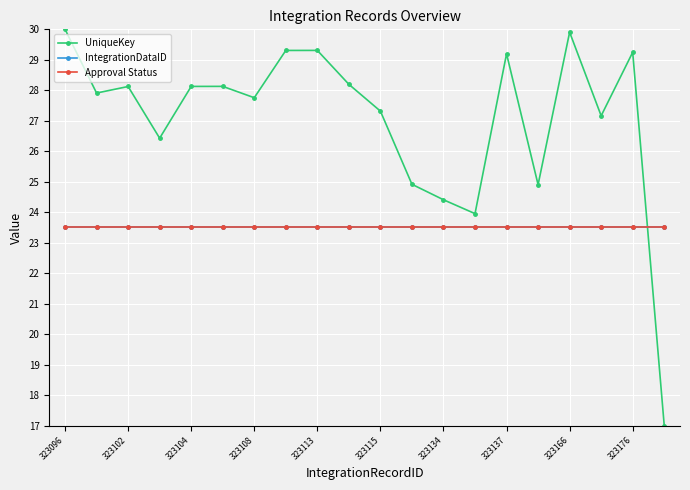

Is this an area chart (filled region under the line)?

No